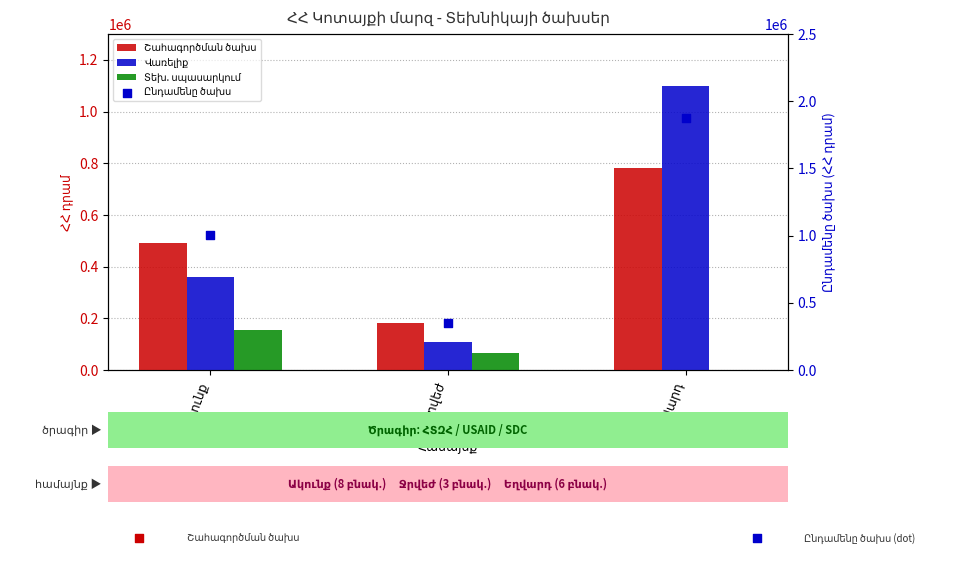

Which series has the widest spread of Y values?

Ընդամենը ծախս